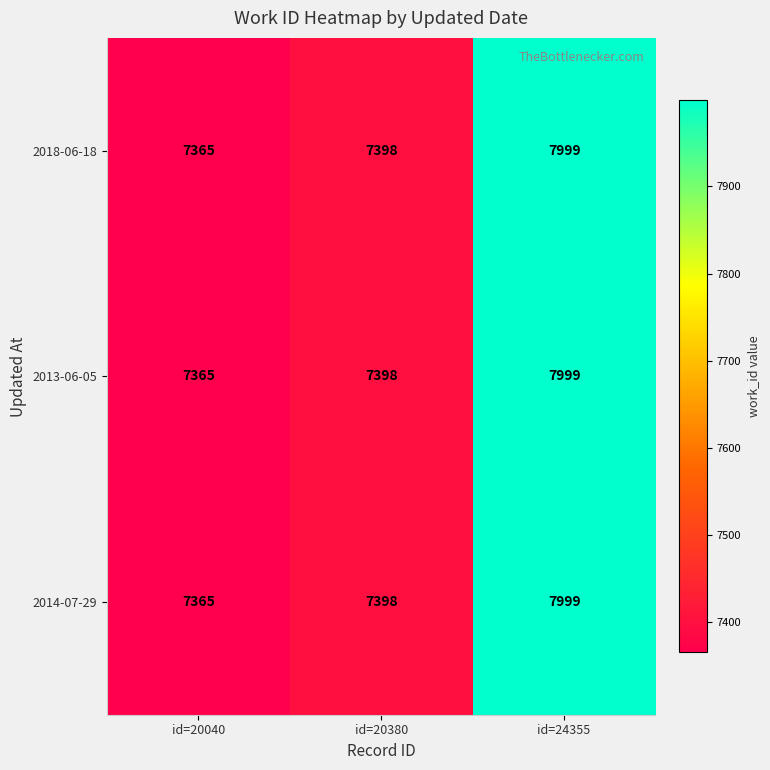

Is it true that 2014-07-29 equals 11650 at id=20040?

False